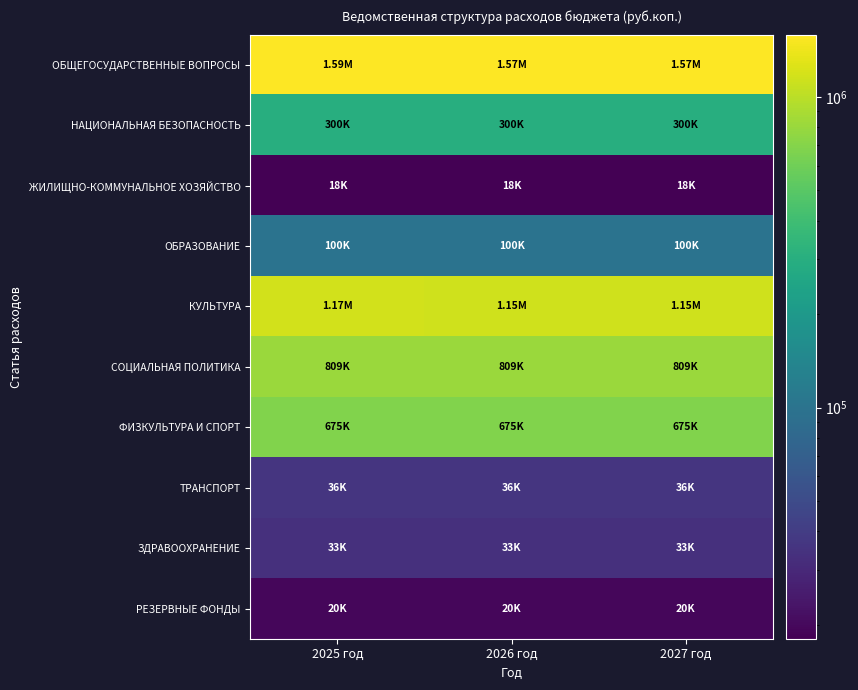

At which category is the sum across all series the highest?

2025 год